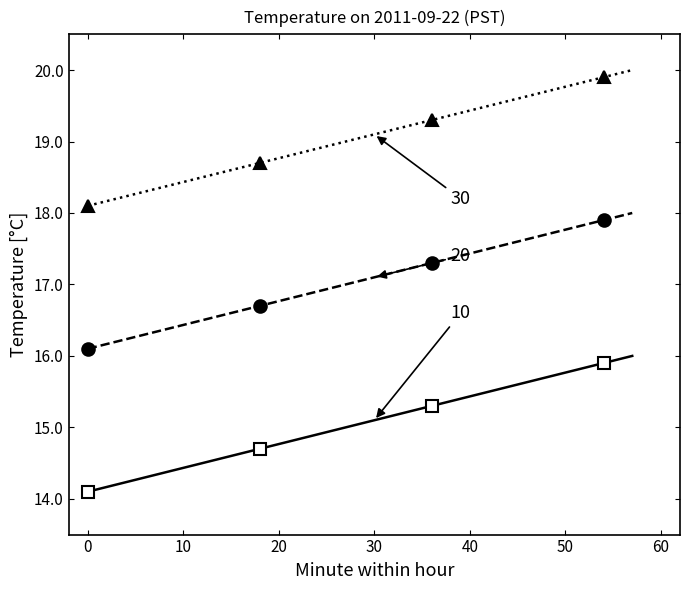

What is the smallest value displayed?

14.1